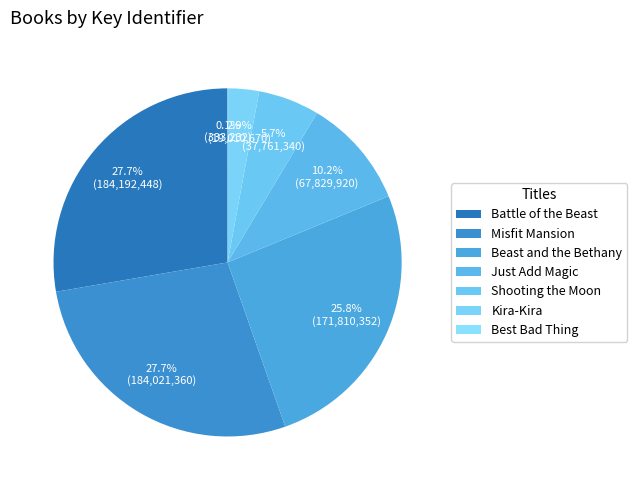

Between Shooting the Moon and Just Add Magic, which is larger?

Just Add Magic